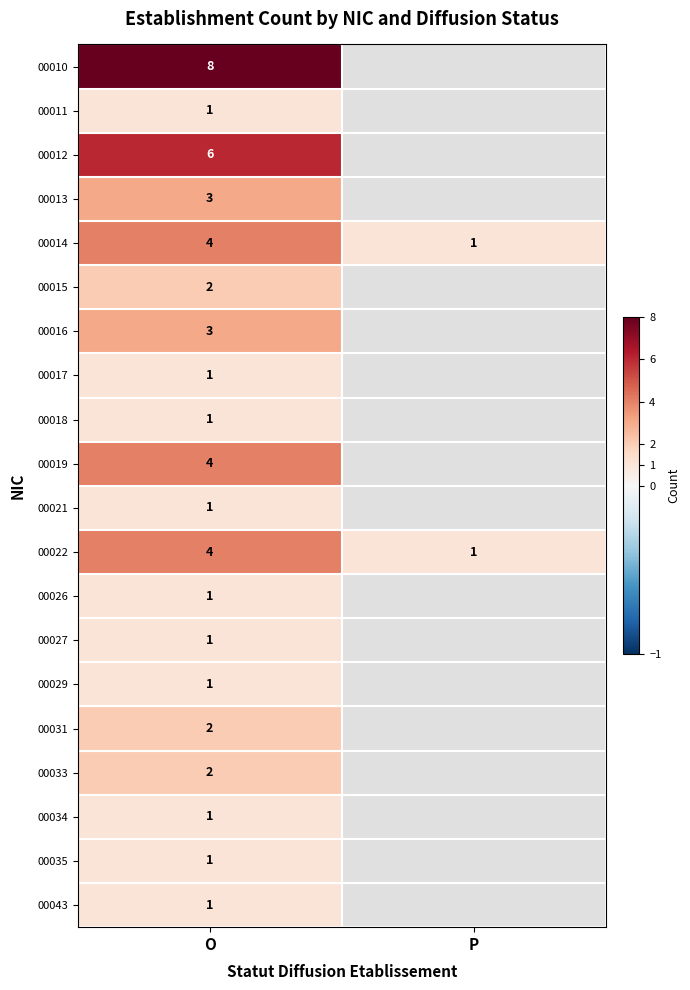

List the labels in order of 00014 value, smallest first.

P, O